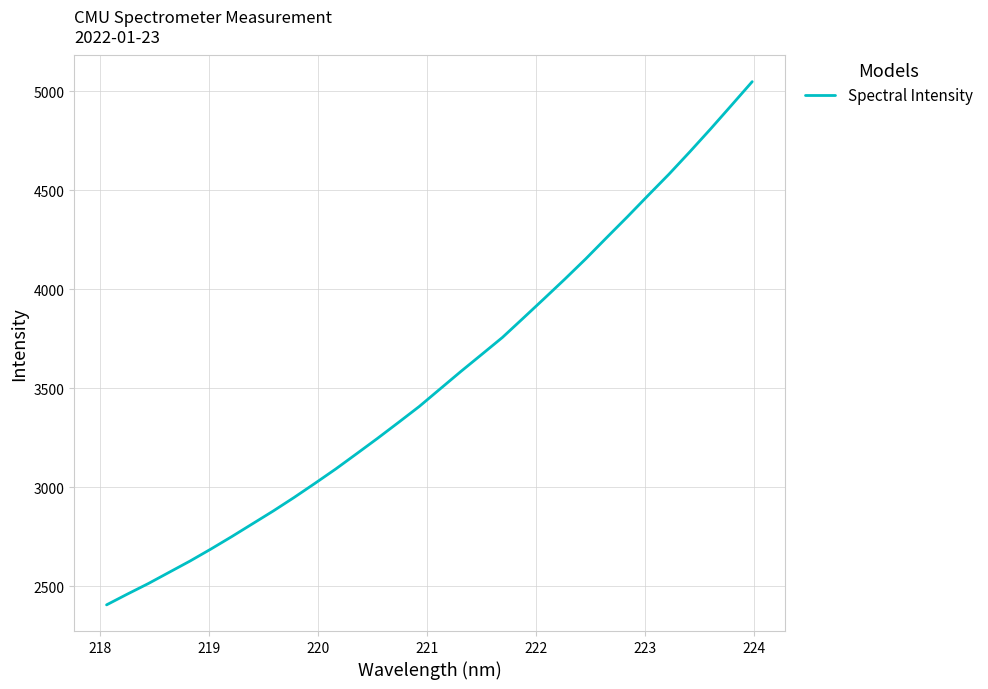

What is the sum of all values?

113579.6